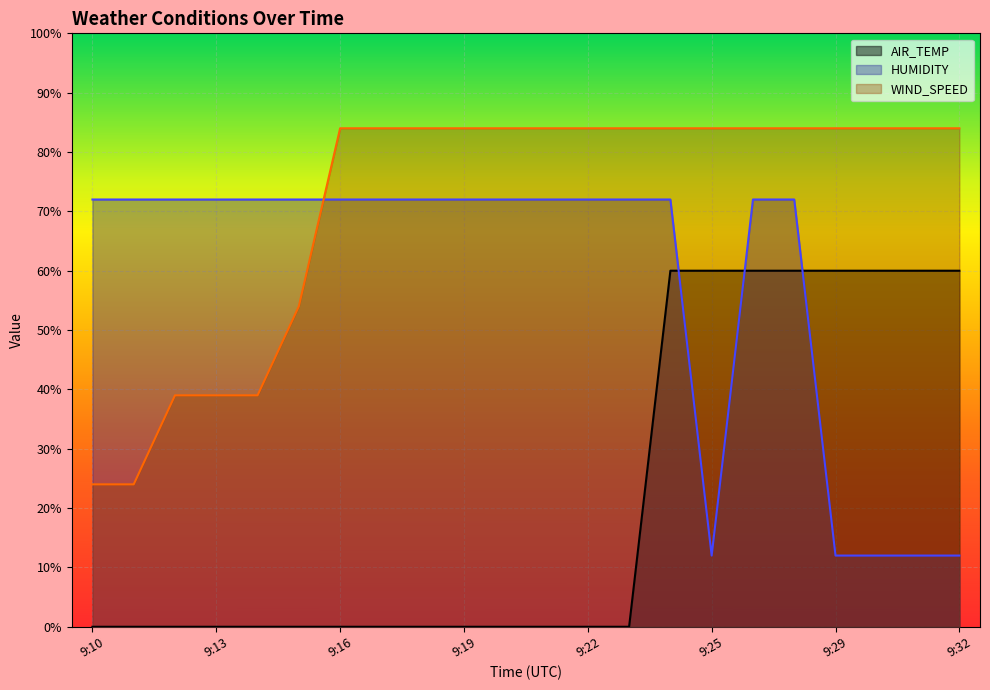

Is it true that HUMIDITY equals 117 at 9:12?

False